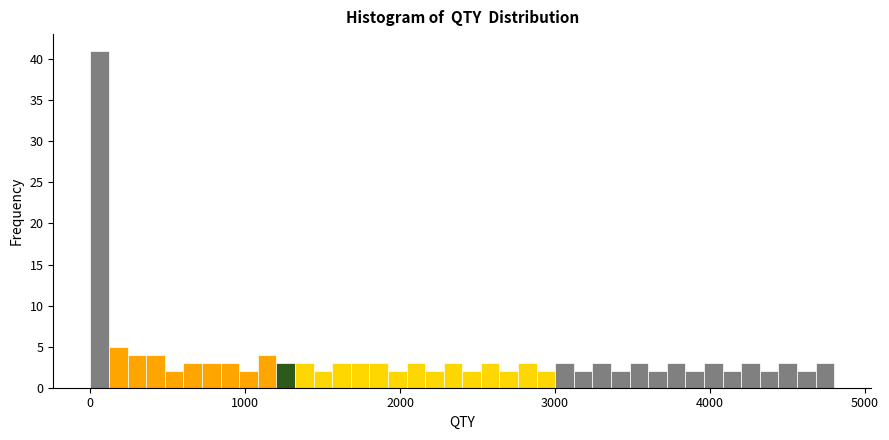

Around what value on the x-axis is the tallest bar? Give the approximate position of its centre, as read against the axis.

100